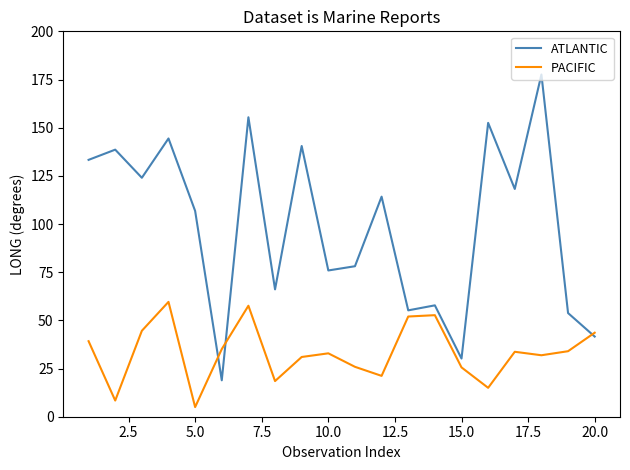

What is the difference between the maximum and minimum values in the ATLANTIC series?

158.7